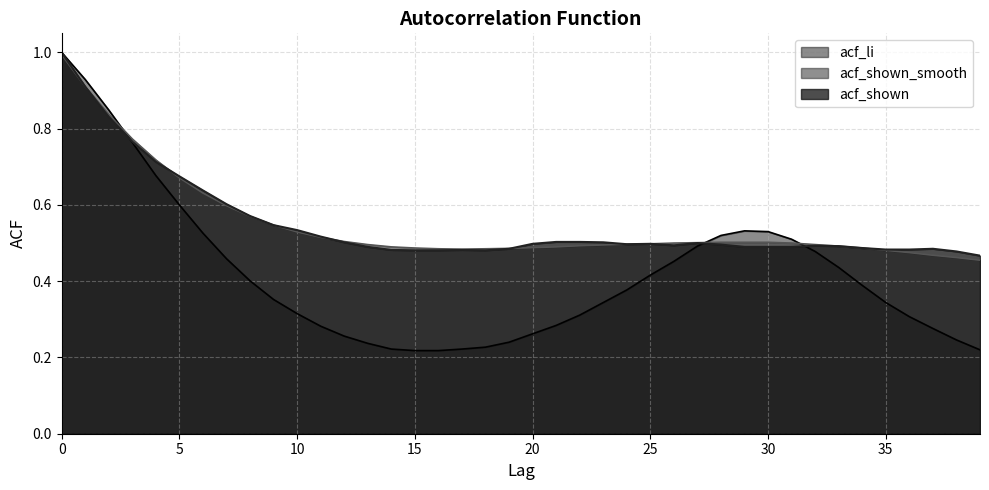

Which series ends up on top after the final intersection of acf_shown and acf_shown_smooth?

acf_shown